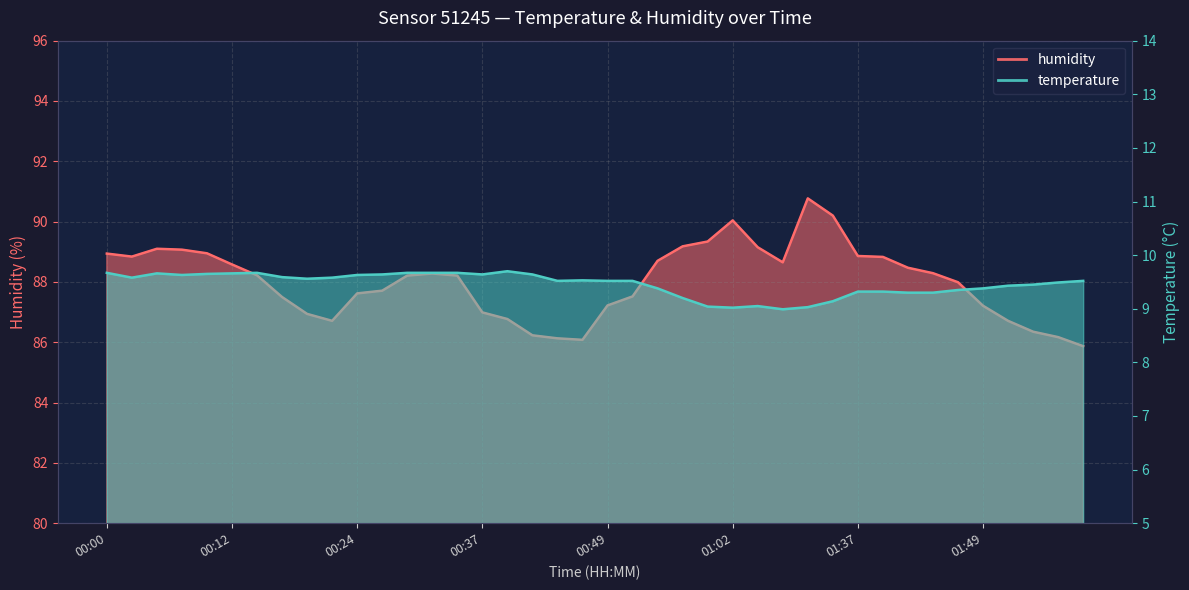

What is the total value across all series at 00:22?

96.3